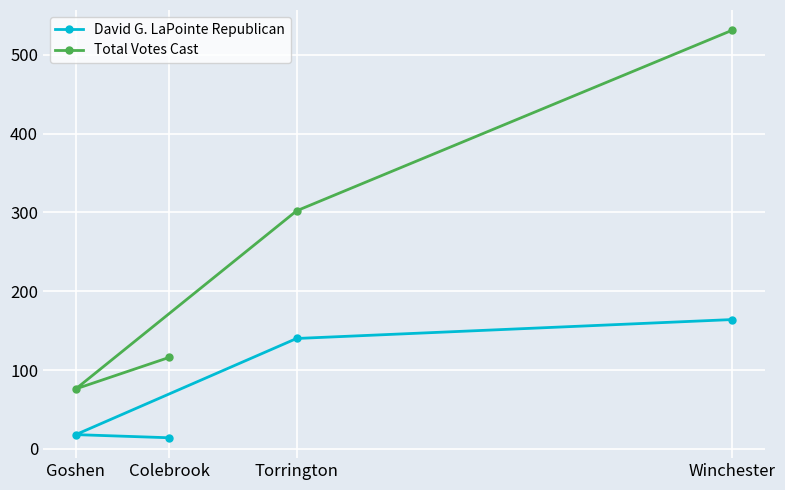

What is the sum of the Total Votes Cast values at Torrington and Winchester?

833